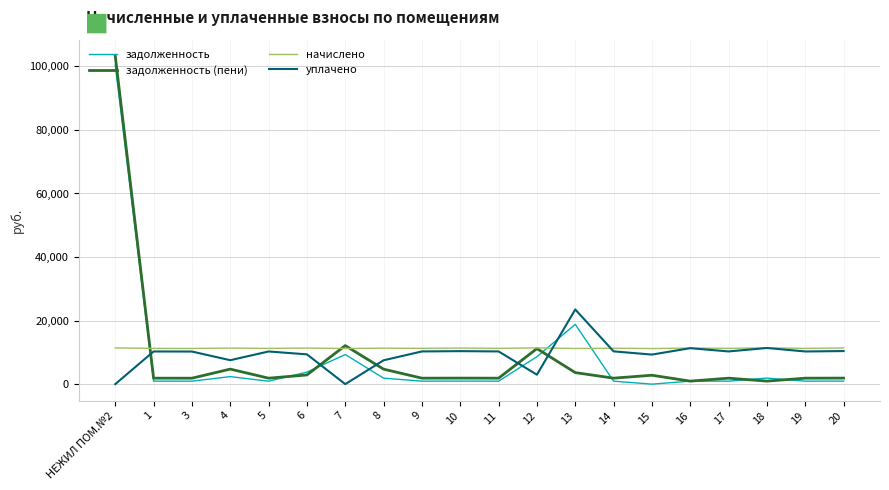

At which category is the sum across all series the highest?

НЕЖИЛ ПОМ.№2